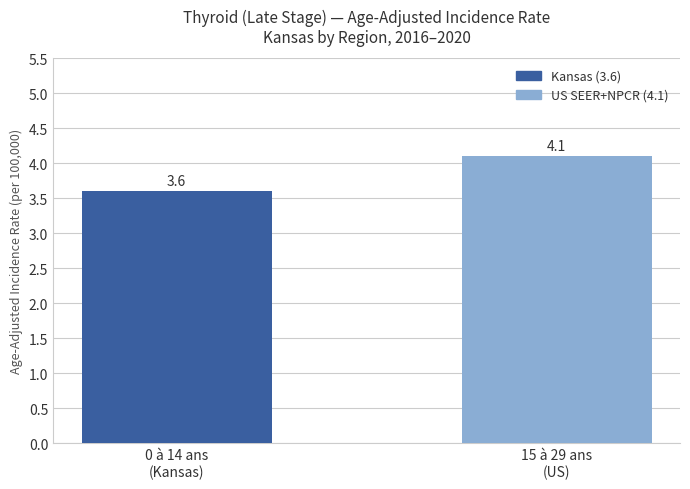

What is the maximum value shown in the chart?

4.1